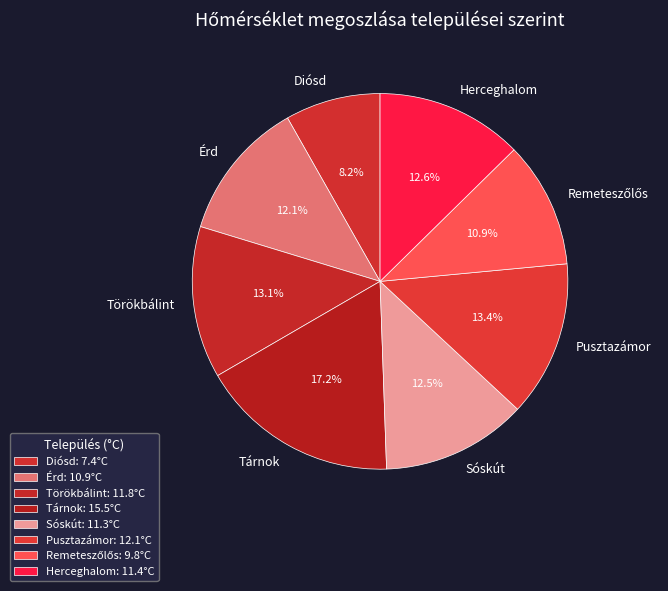

Approximately how many times larger is the value at Diósd compared to Érd?

0.7